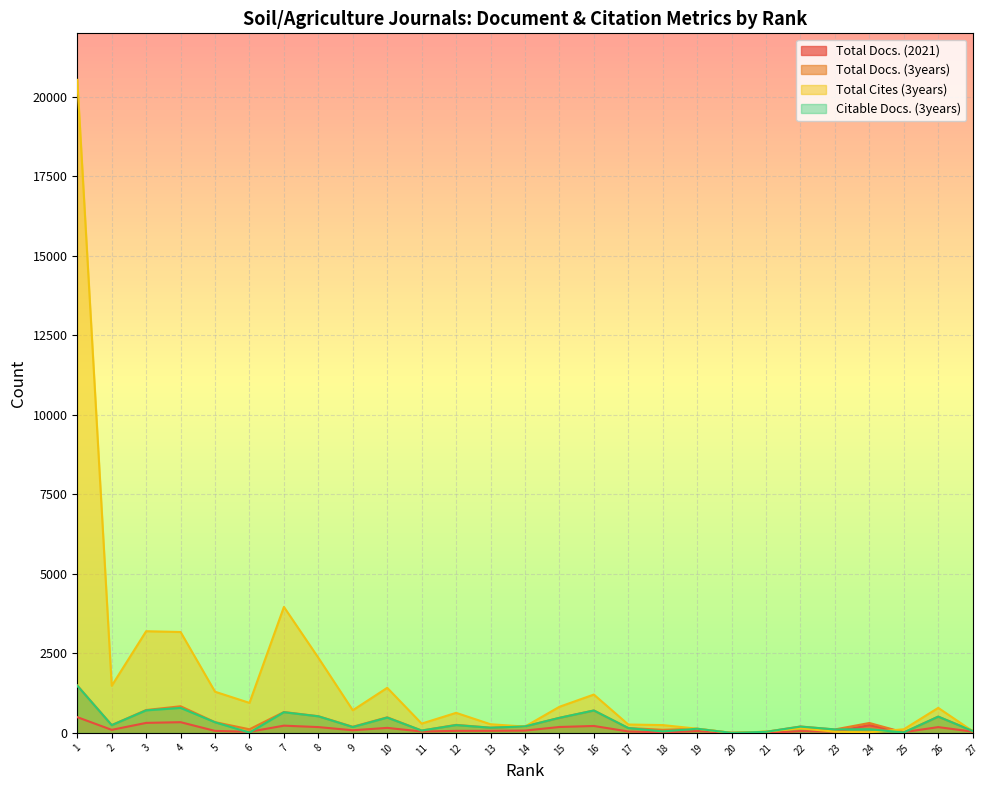

How many lines are shown in the chart?

4